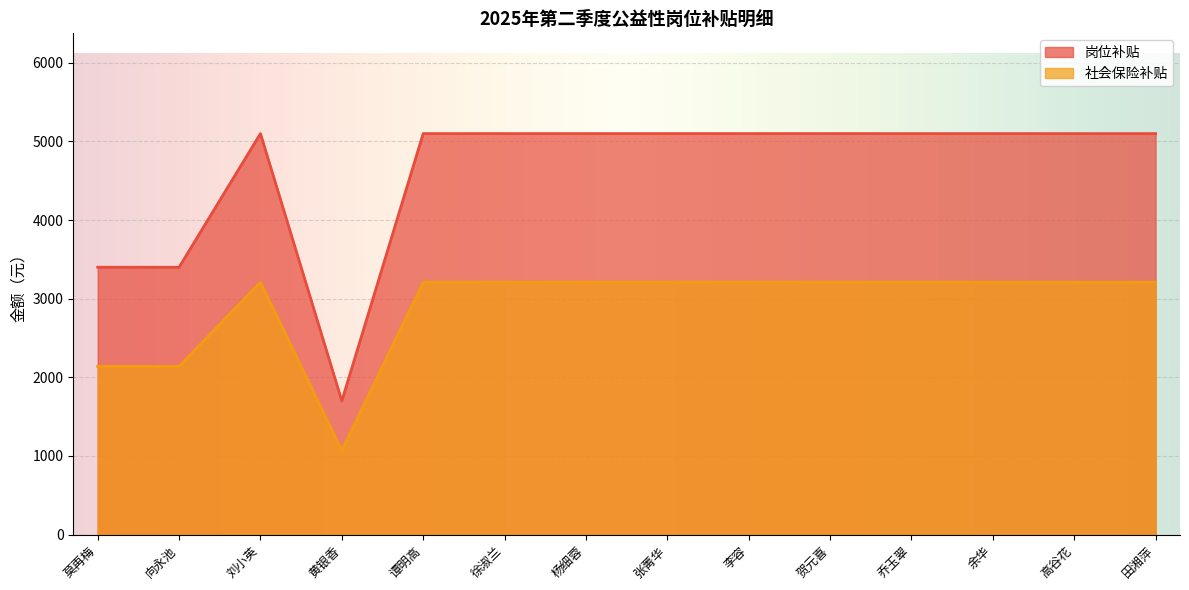

The 社会保险补贴 series shows 4309.2 at 刘小英. True or false?

False